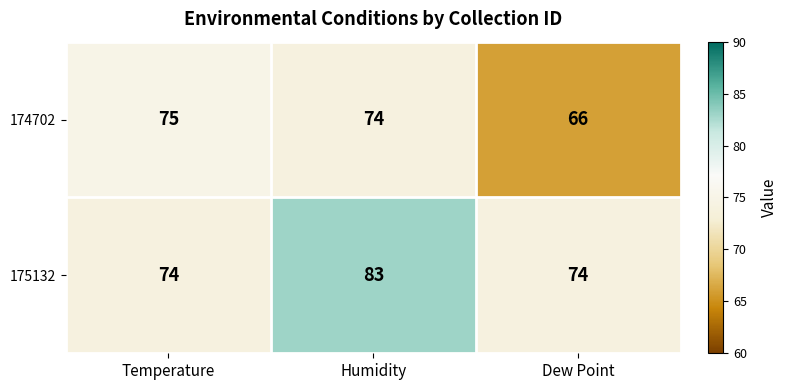

What is the greatest value displayed?

83